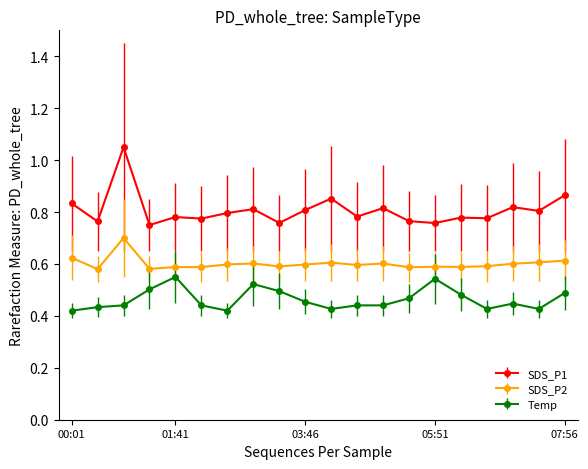

True or false: SDS_P1 and Temp cross at least once.

False